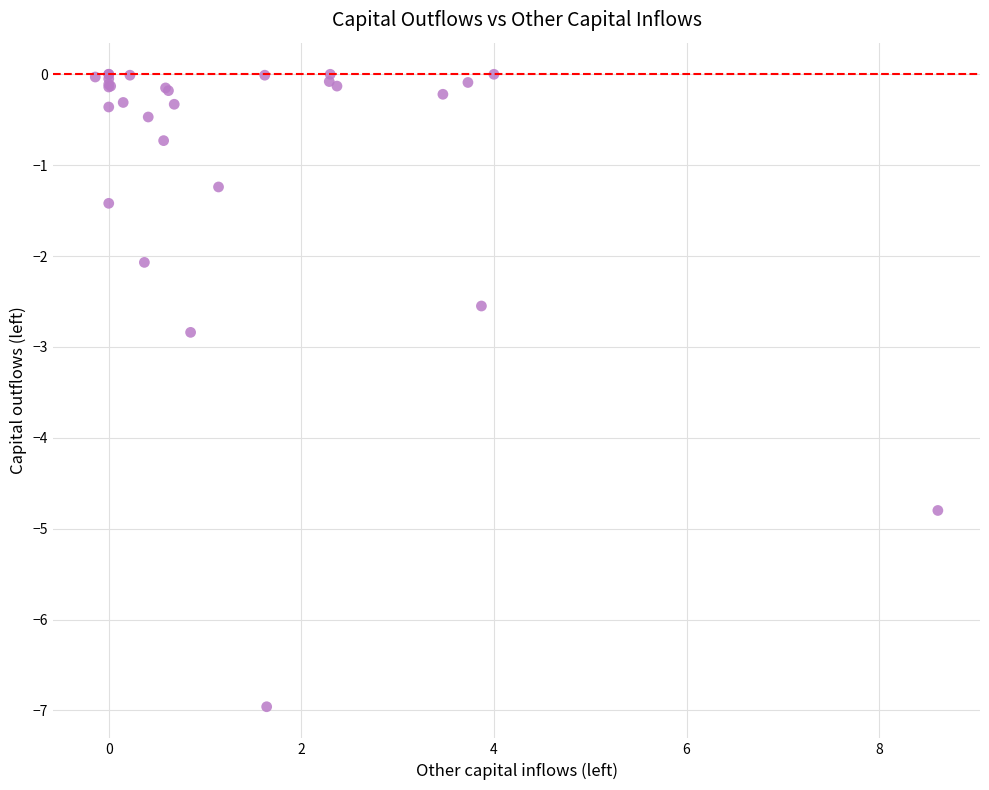

What Y value in the scatter plot is closest to -3?

-2.8